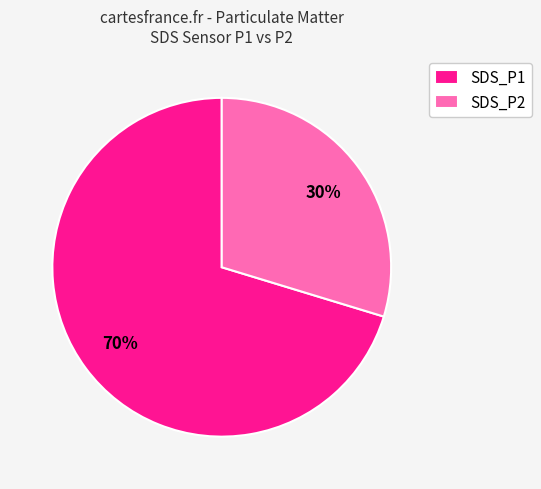

Which category has the biggest portion of the pie?

SDS_P1